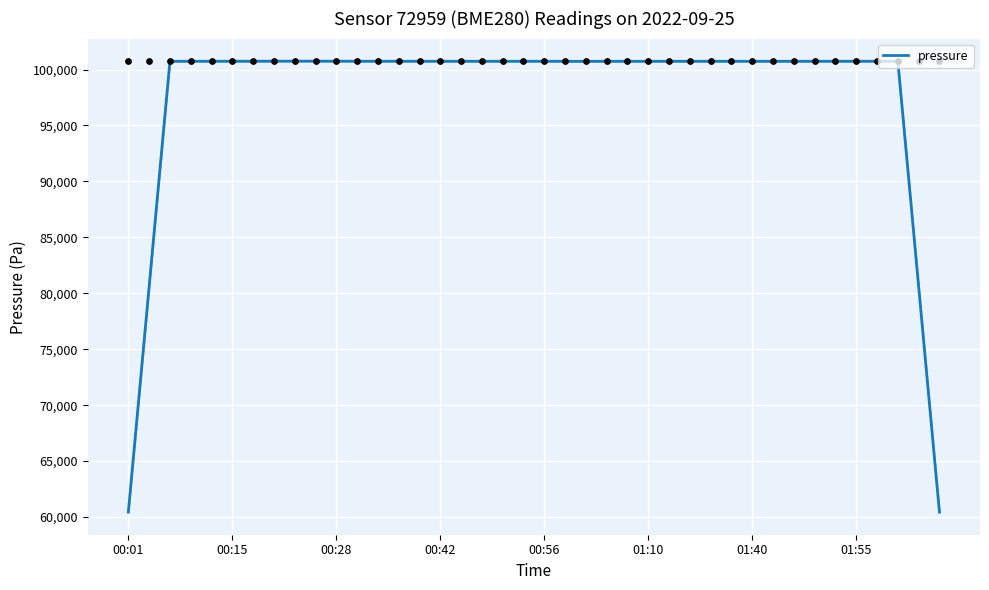

Between 36 and 00:28, which is larger?

36